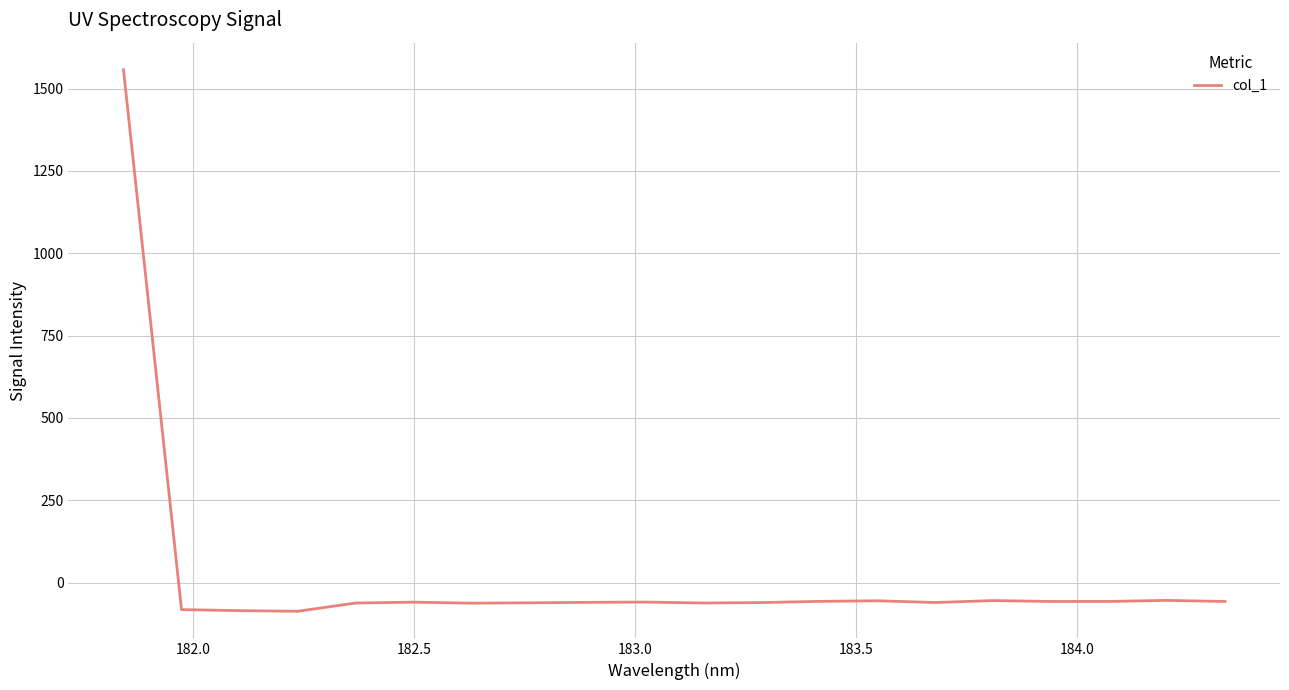

What is the difference between the maximum and minimum values?

1644.6